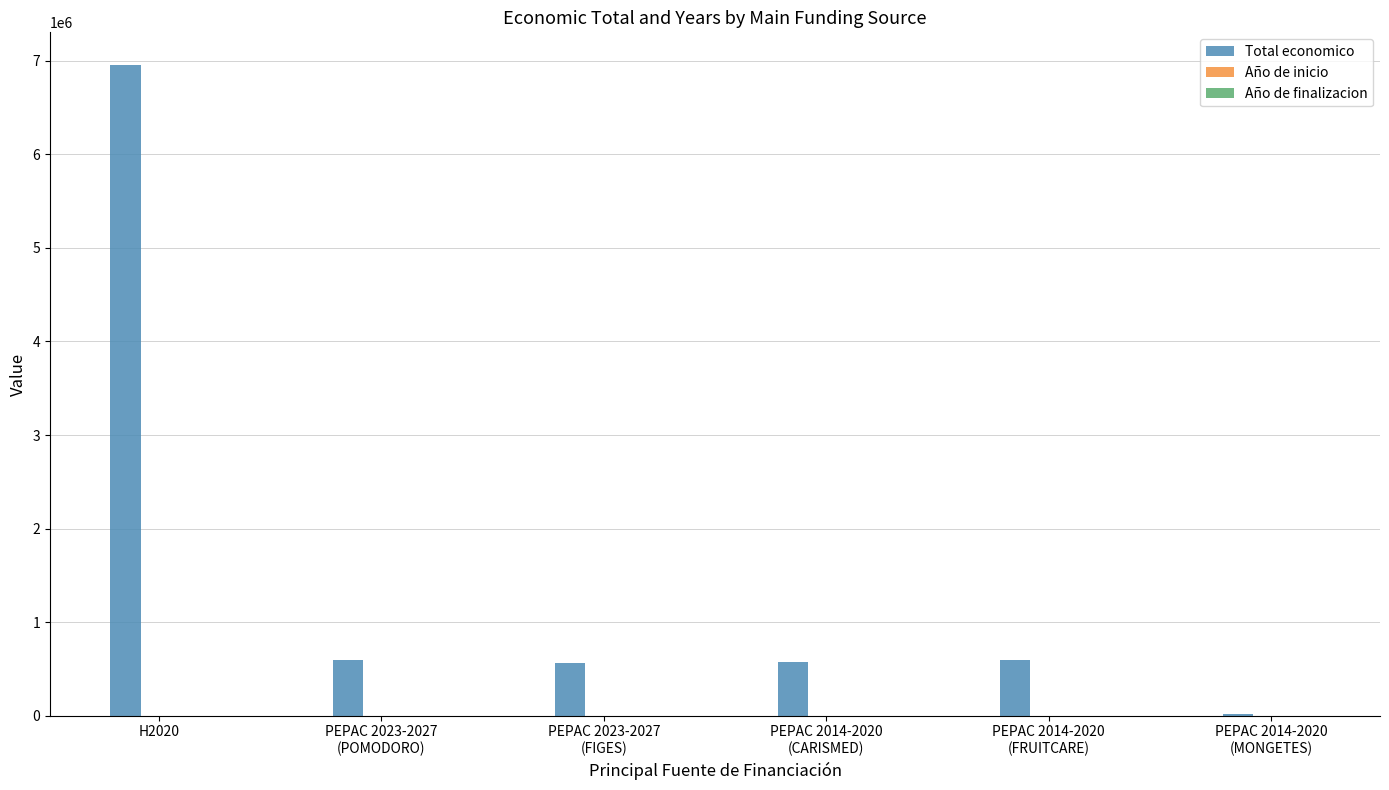

The value of Total economico at H2020 is 11413907. True or false?

False